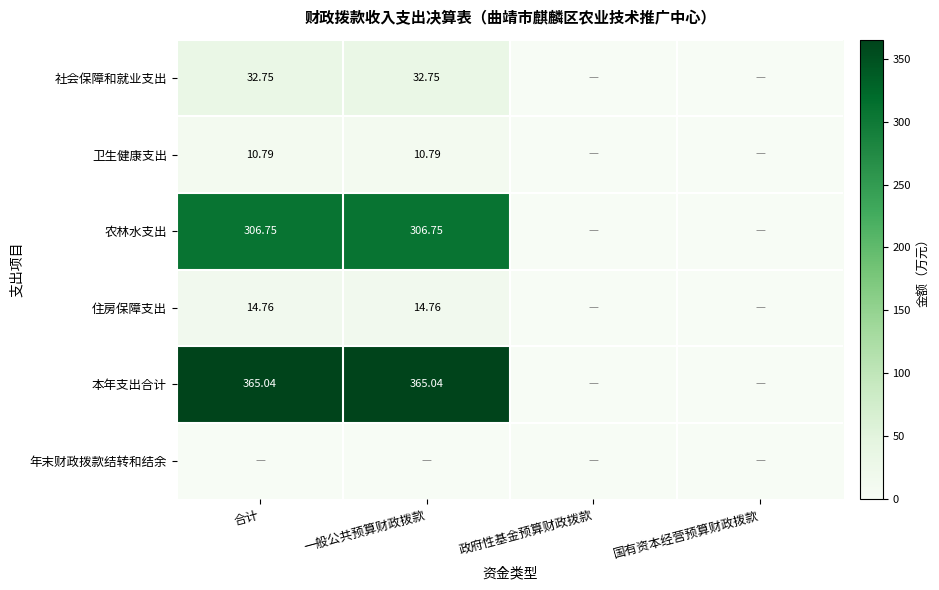

Where does the 住房保障支出 series first go above 14?

合计